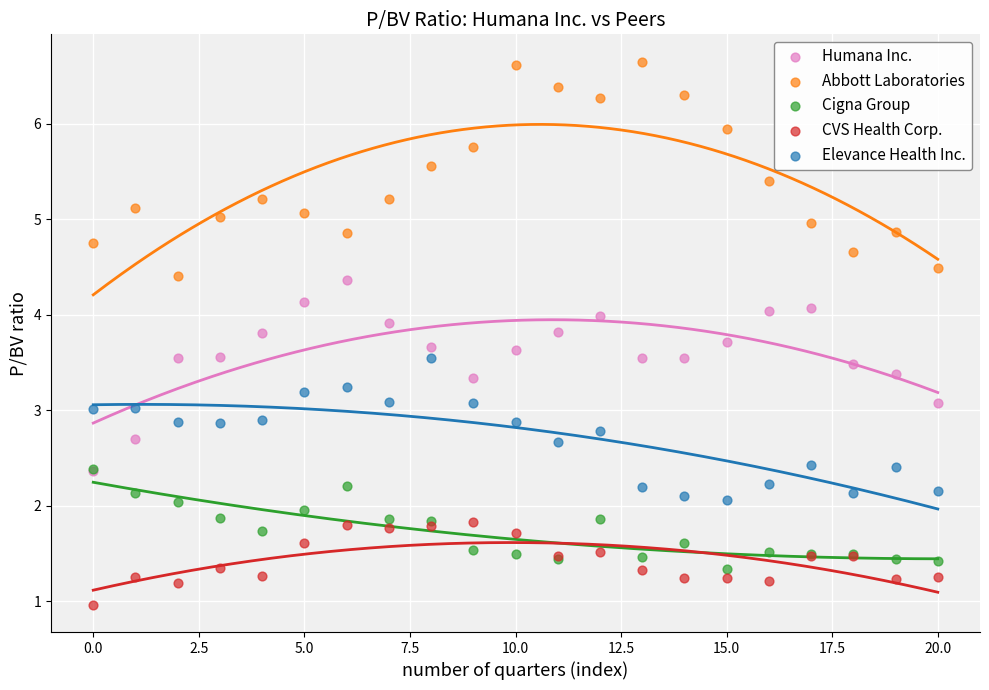

What are all the series names shown in the legend?

Humana Inc., Abbott Laboratories, Cigna Group, CVS Health Corp., Elevance Health Inc.